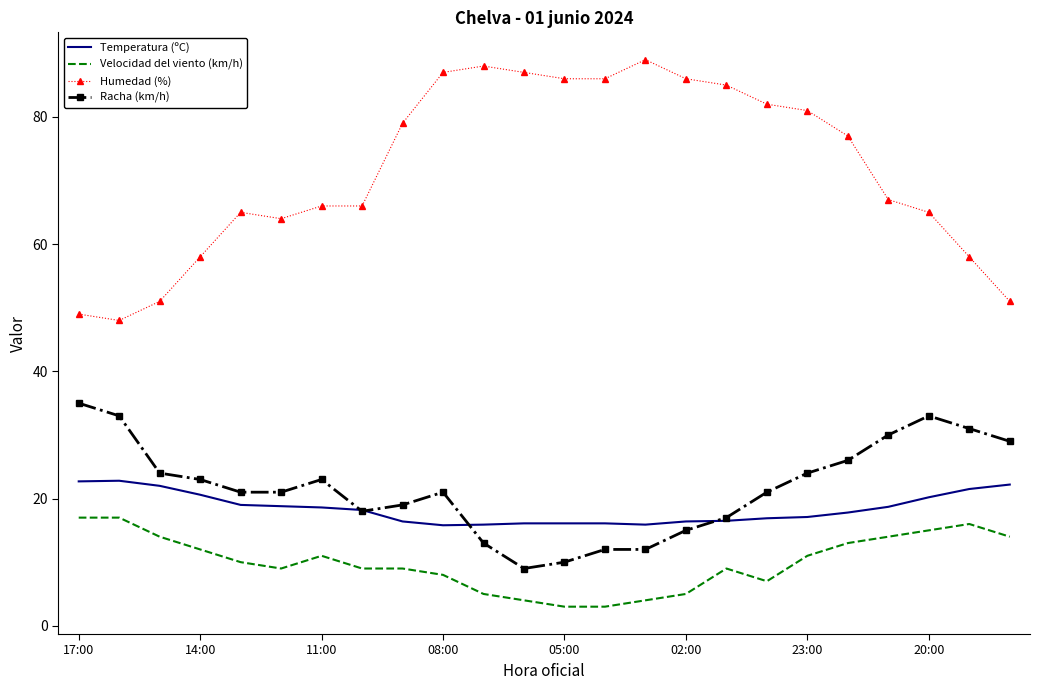

How many series are shown in this chart?

4